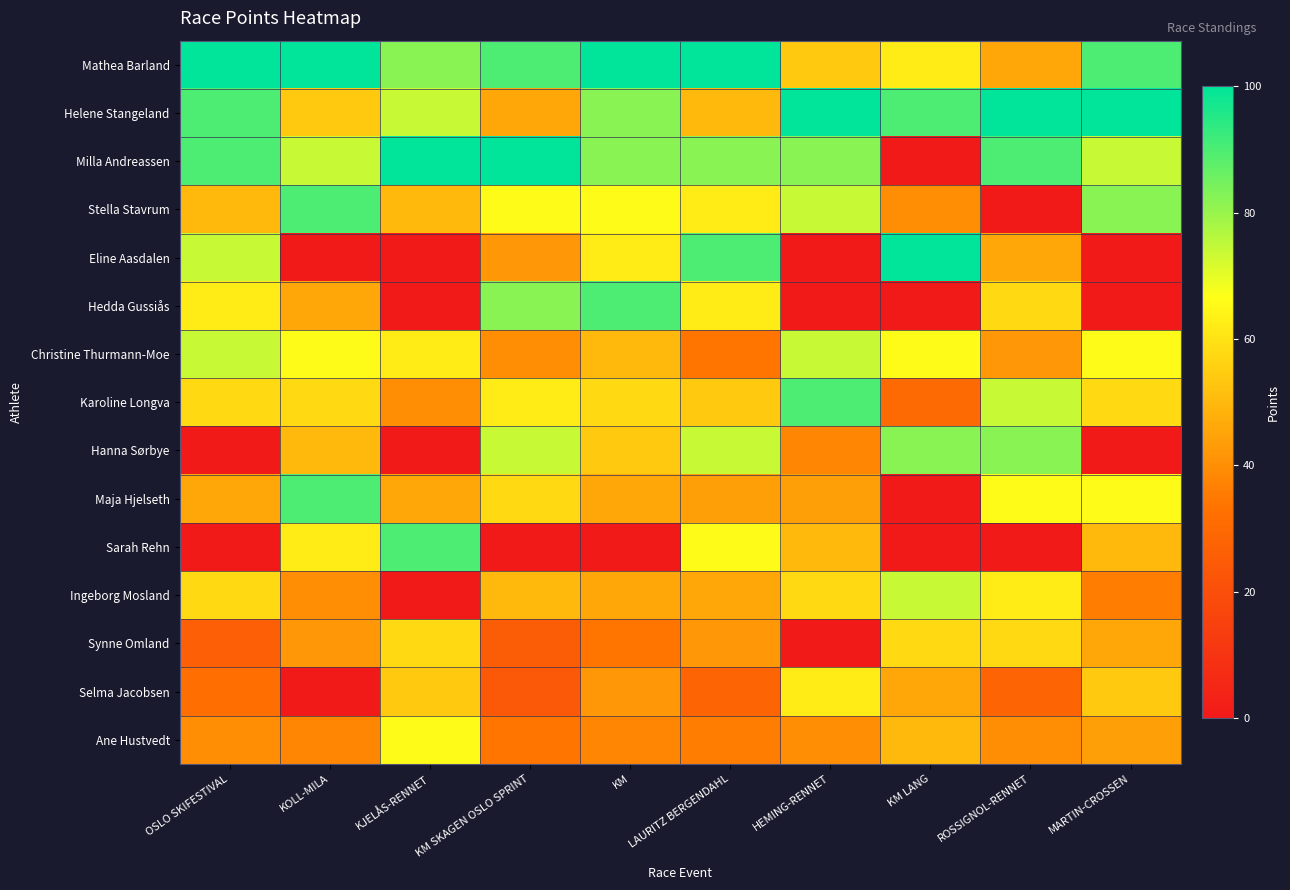

Rank the series at KM from highest to lowest value.

Mathea Barland, Hedda Gussiås, Helene Stangeland, Milla Andreassen, Stella Stavrum, Eline Aasdalen, Karoline Longva, Hanna Sørbye, Christine Thurmann-Moe, Maja Hjelseth, Ingeborg Mosland, Selma Jacobsen, Ane Hustvedt, Synne Omland, Sarah Rehn